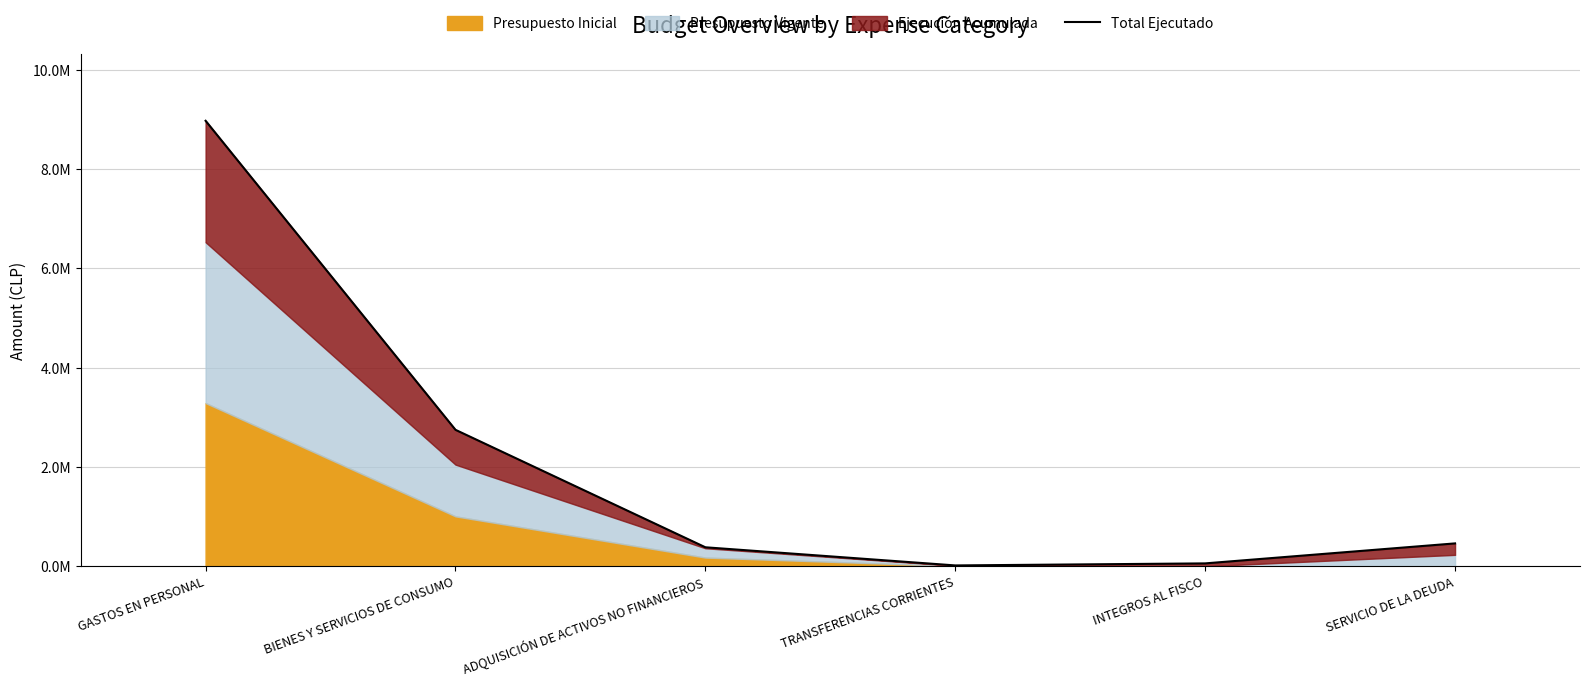

What is the difference between the values at GASTOS EN PERSONAL and BIENES Y SERVICIOS DE CONSUMO?

6225116